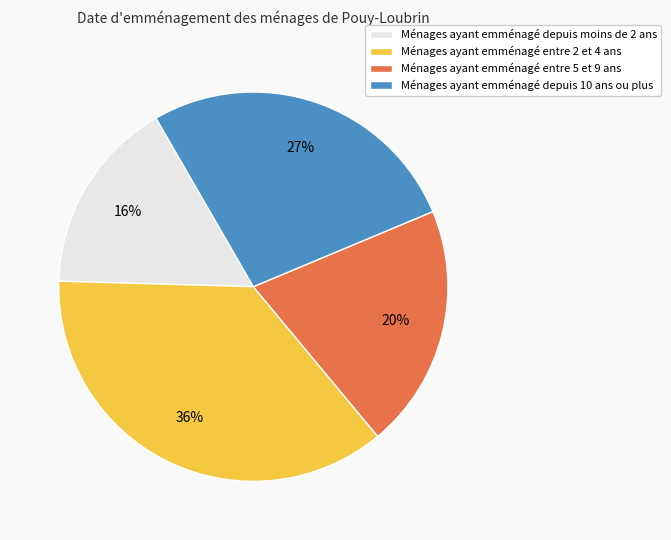

Count the number of slices in the pie.

4